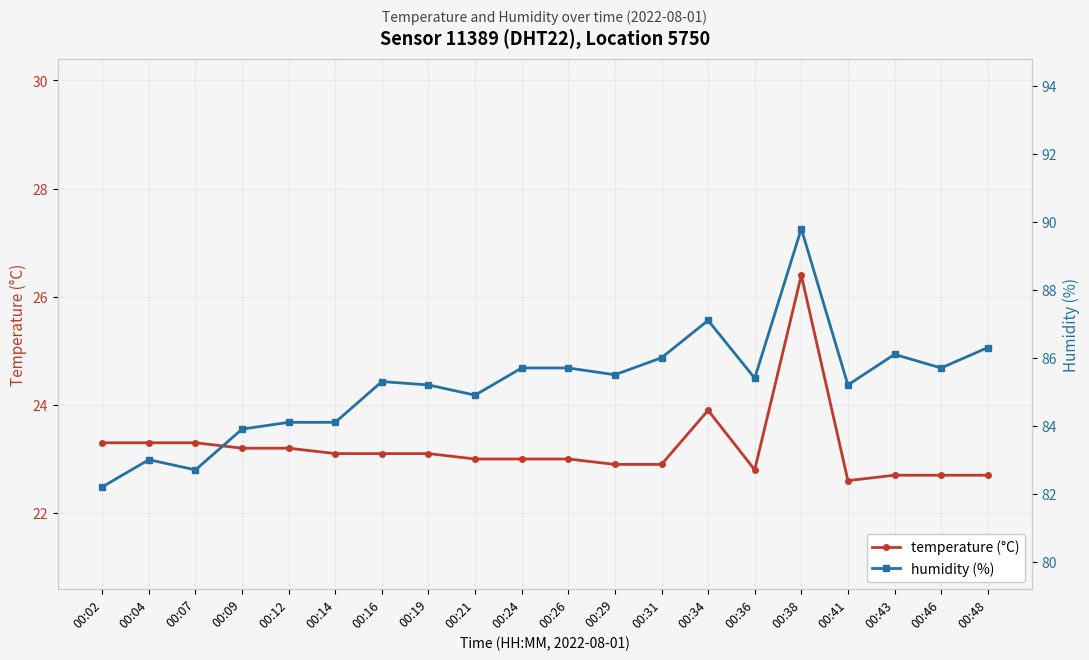

Reading left to right, list all the values displayed in this chart.

temperature (°C): 00:02=23.3	00:04=23.3	00:07=23.3	00:09=23.2	00:12=23.2	00:14=23.1	00:16=23.1	00:19=23.1	00:21=23.0	00:24=23.0	00:26=23.0	00:29=22.9	00:31=22.9	00:34=23.9	00:36=22.8	00:38=26.4	00:41=22.6	00:43=22.7	00:46=22.7	00:48=22.7
humidity (%): 00:02=82.2	00:04=83.0	00:07=82.7	00:09=83.9	00:12=84.1	00:14=84.1	00:16=85.3	00:19=85.2	00:21=84.9	00:24=85.7	00:26=85.7	00:29=85.5	00:31=86.0	00:34=87.1	00:36=85.4	00:38=89.8	00:41=85.2	00:43=86.1	00:46=85.7	00:48=86.3